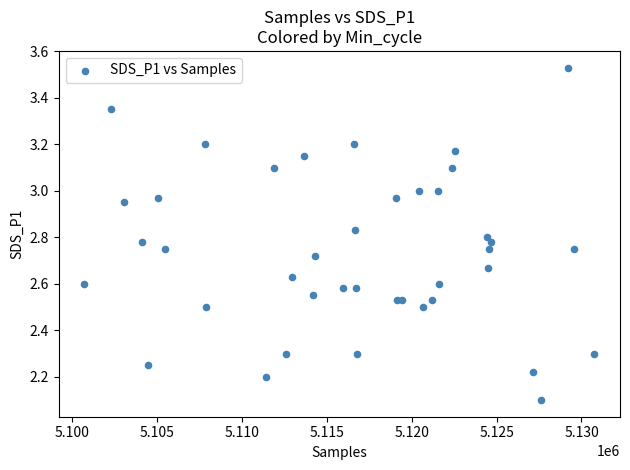

What Y value in the scatter plot is closest to 2?

2.1